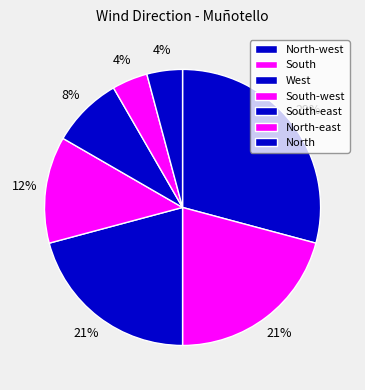

Count the number of slices in the pie.

7